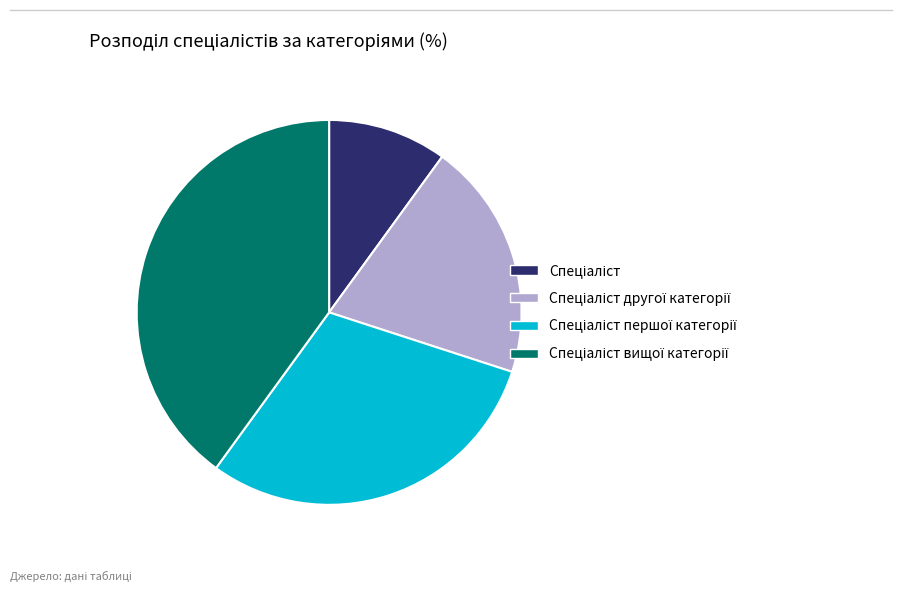

Is there any slice that represents more than half of the pie?

No